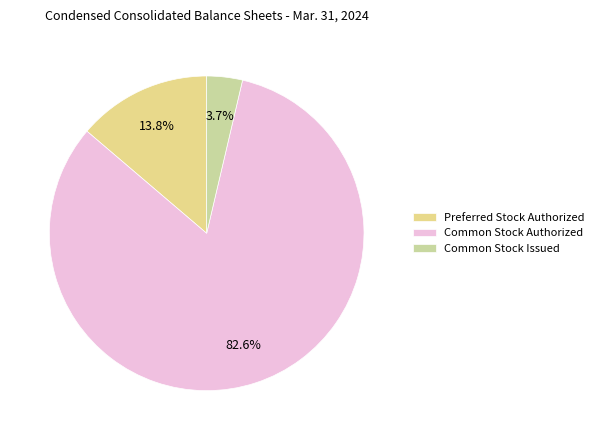

Is it true that Preferred Stock Authorized is 14% of the pie?

True